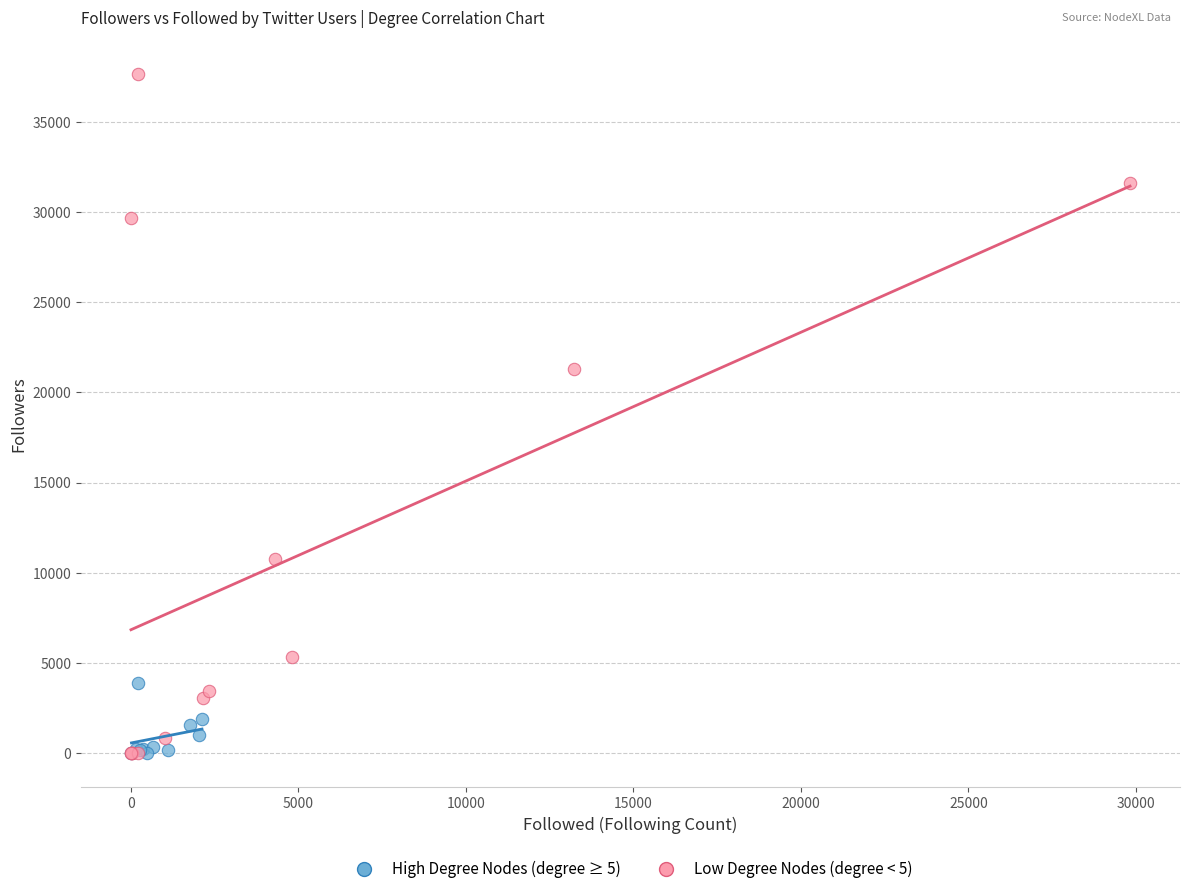

Which series has the widest spread of Y values?

Low Degree Nodes (degree < 5)